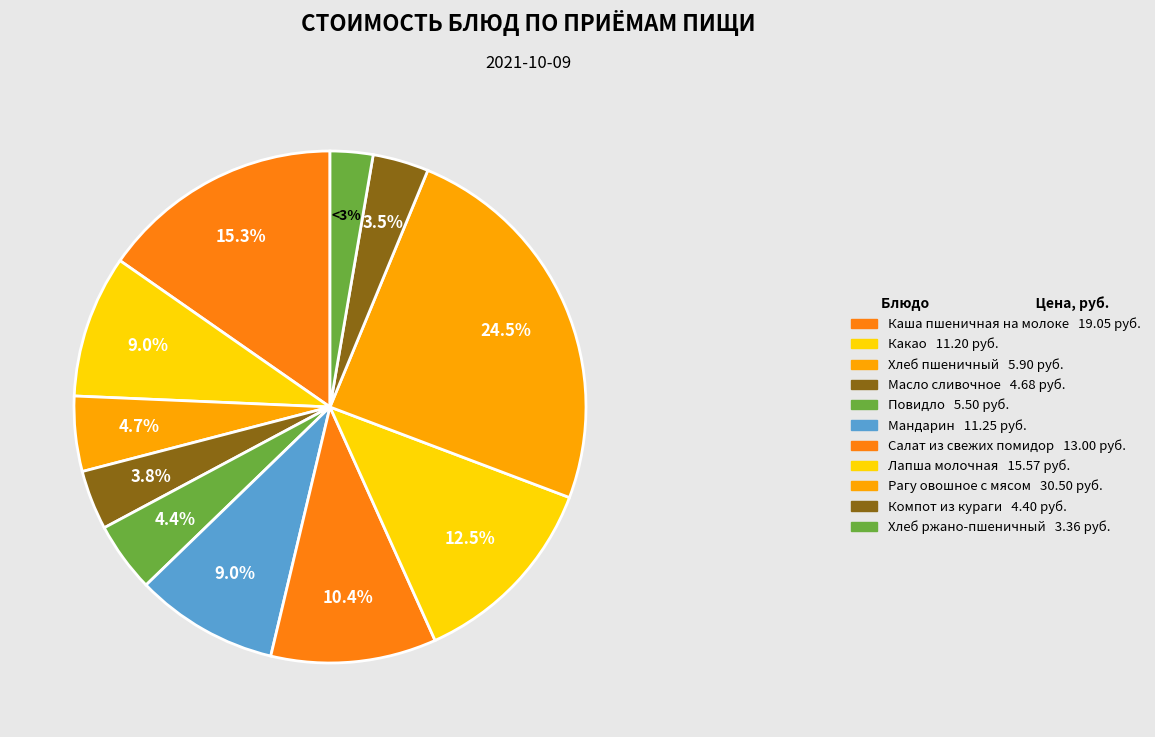

How many slices are in this pie chart?

11